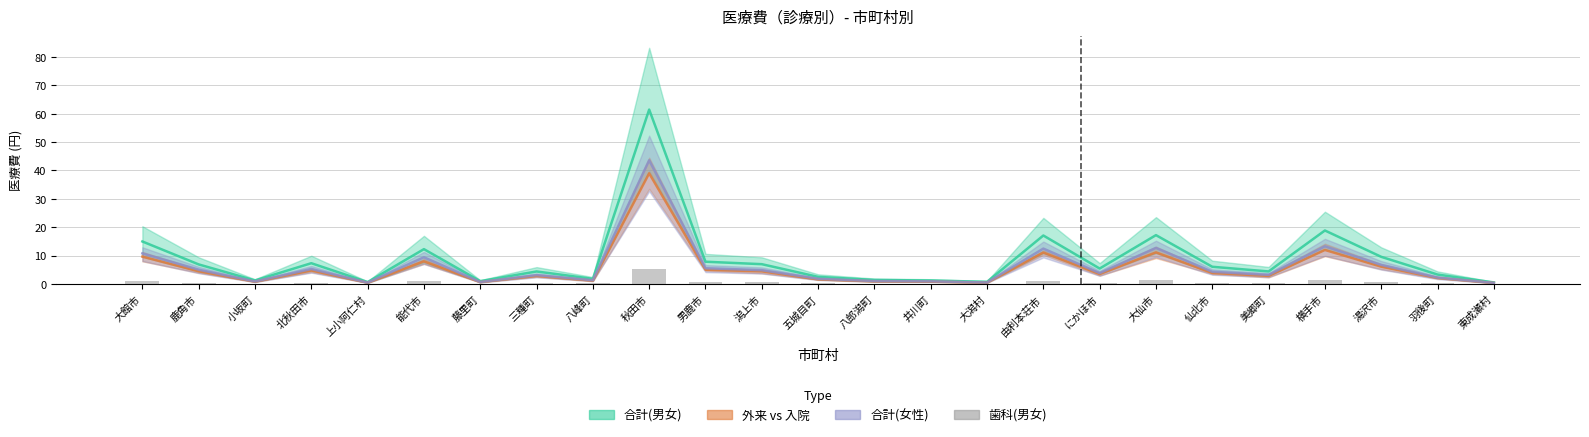

True or false: the data shows 0.0 at 上小阿仁村.

True